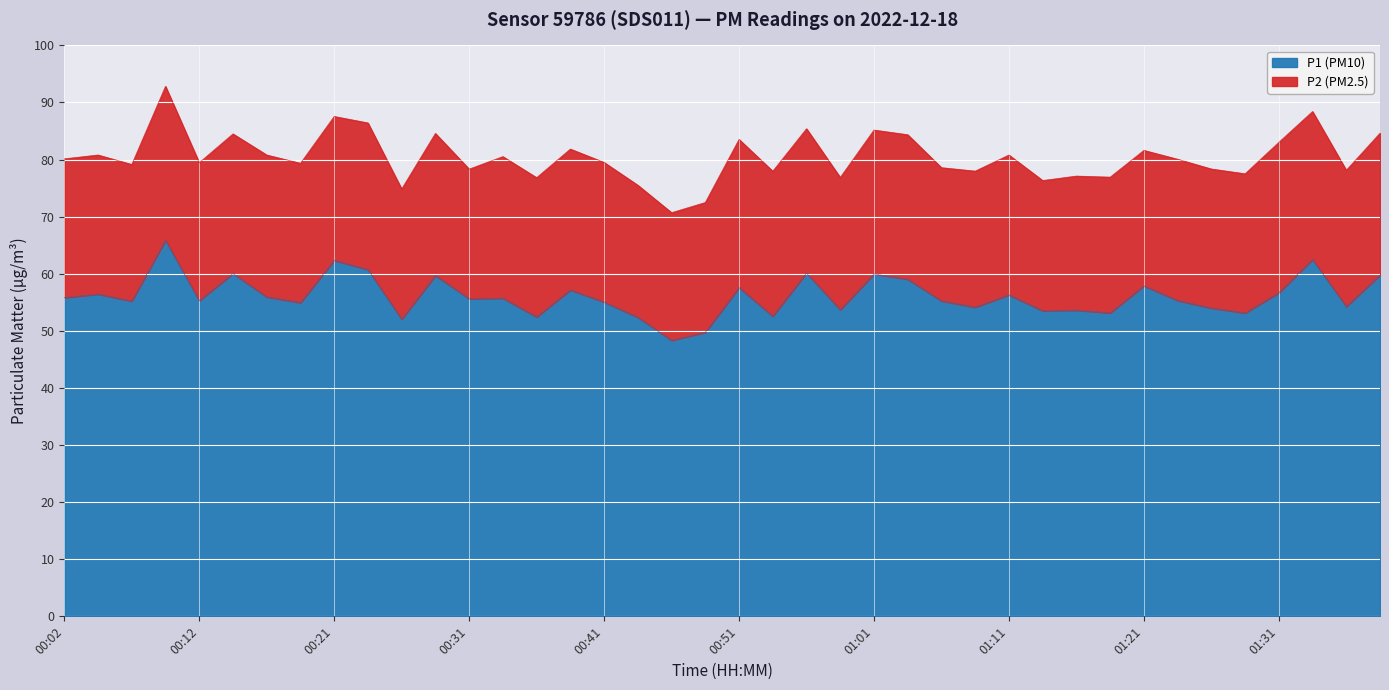

List the labels in order of value, smallest first.

00:46, 00:49, 00:26, 00:44, 00:36, 00:53, 01:28, 01:18, 01:13, 01:16, 00:58, 01:26, 01:08, 01:36, 00:19, 00:41, 00:07, 01:06, 00:12, 01:23, 00:31, 00:34, 00:02, 00:16, 01:11, 00:04, 01:31, 00:38, 00:51, 01:21, 01:03, 00:29, 01:38, 01:01, 00:14, 00:56, 00:24, 00:21, 01:33, 00:09